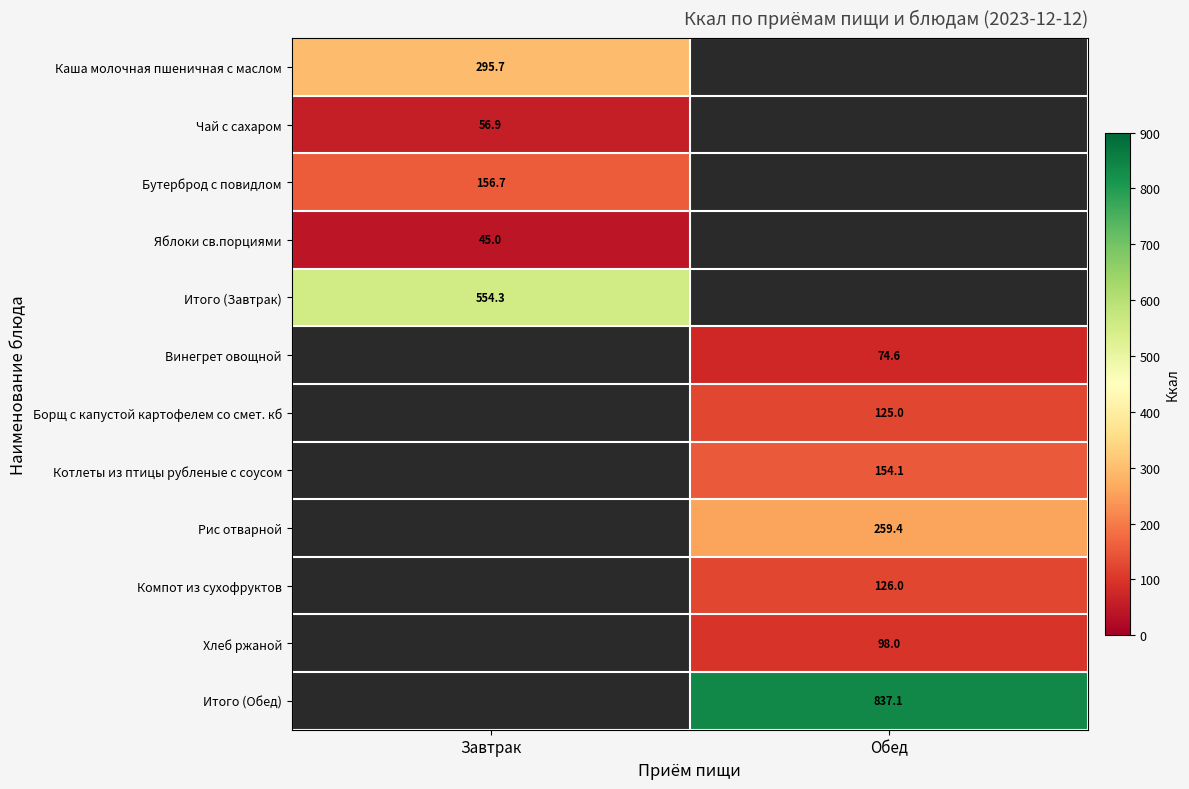

How many values in Итого (Завтрак) are above zero?

1